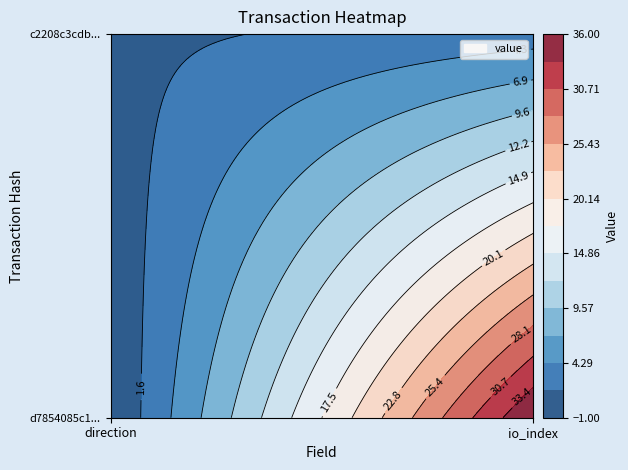

What is the smallest value displayed?

-1